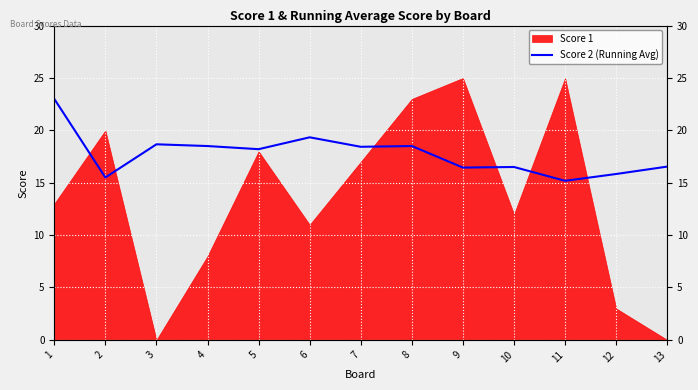

Is it true that the value at 10 is 24.4?

False